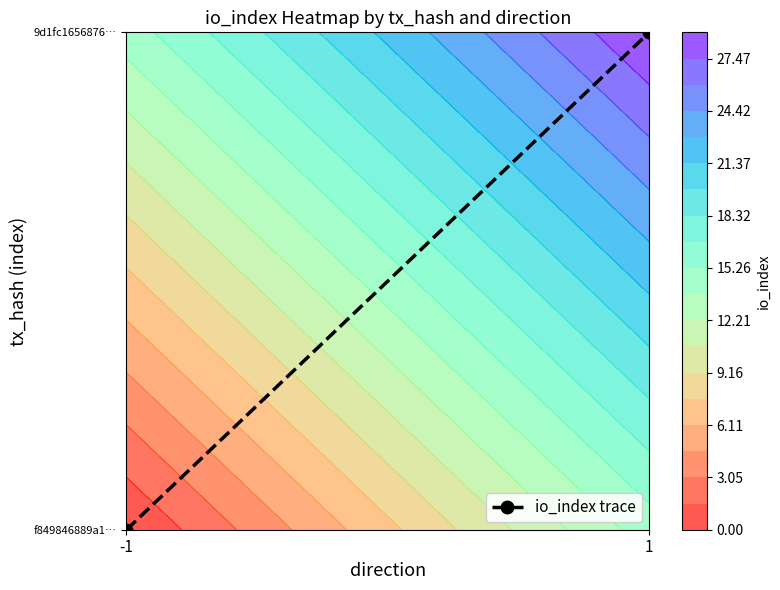

How many values are above zero?

1